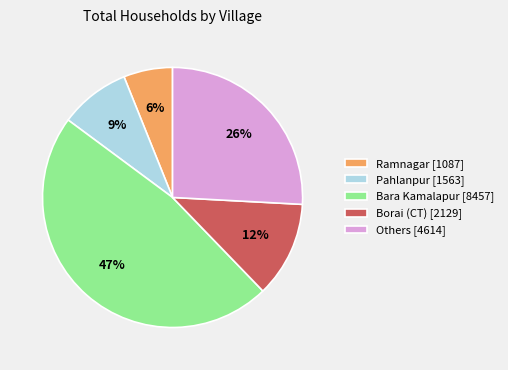

Rank the categories by value from lowest to highest.

Ramnagar [1087], Pahlanpur [1563], Borai (CT) [2129], Others [4614], Bara Kamalapur [8457]